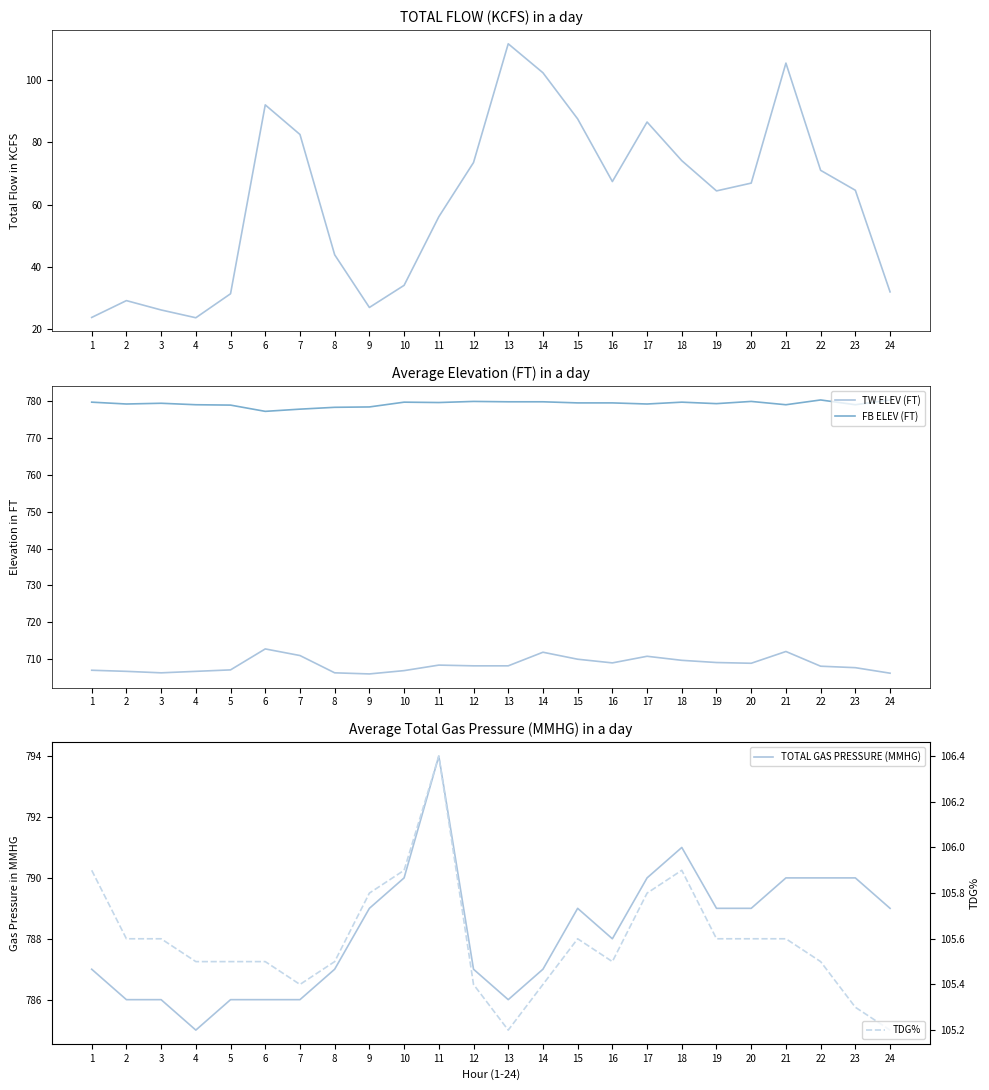

True or false: TOTAL GAS PRESSURE (MMHG) and TOTAL FLOW (KCFS) intersect in this chart.

False